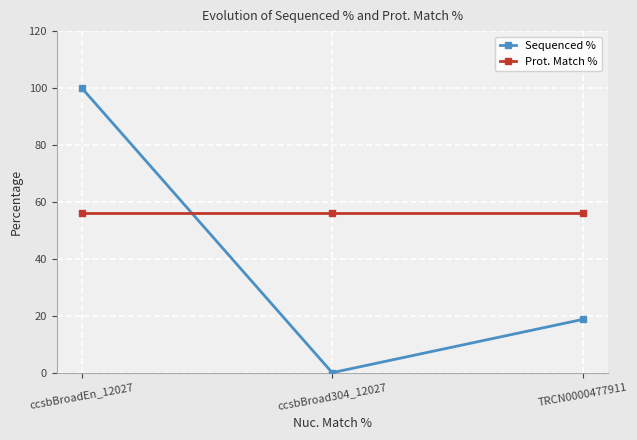

What are all the series names shown in the legend?

Sequenced %, Prot. Match %